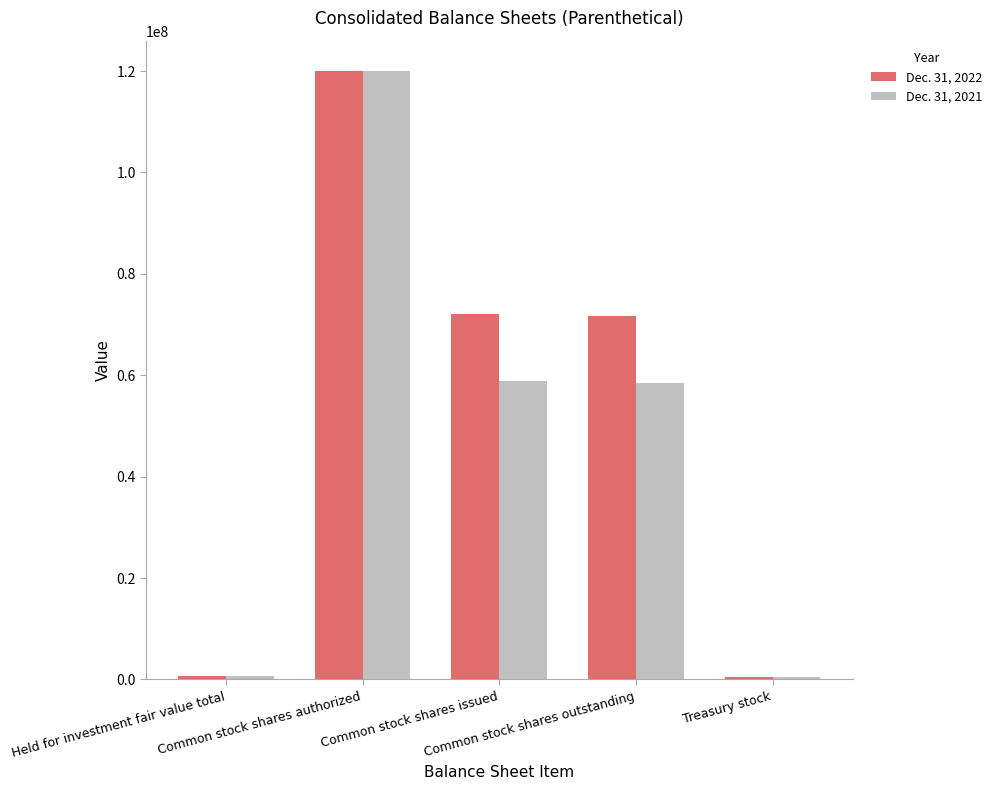

At Common stock shares outstanding, list the series in order from largest to smallest.

Dec. 31, 2022, Dec. 31, 2021